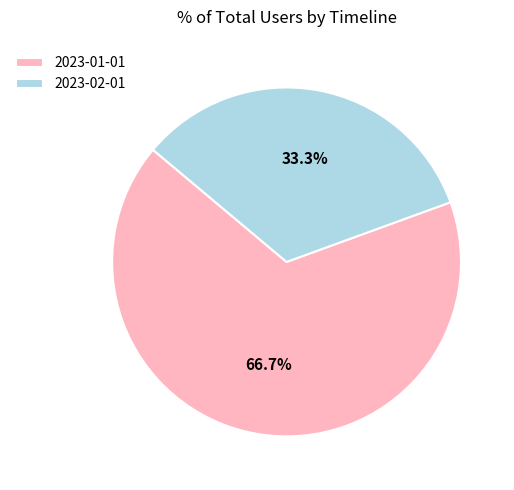

What percentage is the 2023-02-01 slice, to the nearest percent?

33%